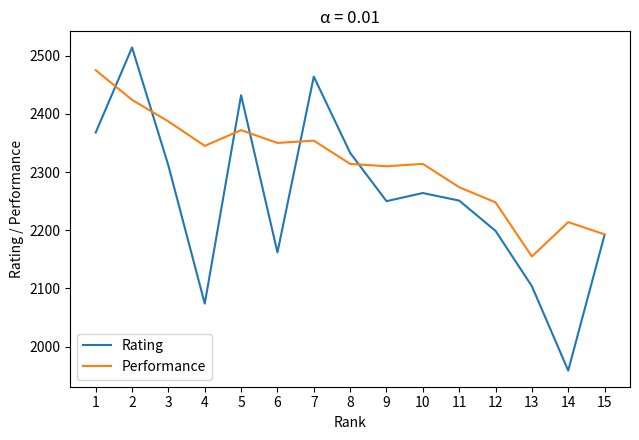

Which category has the lowest value in the Rating series?

14